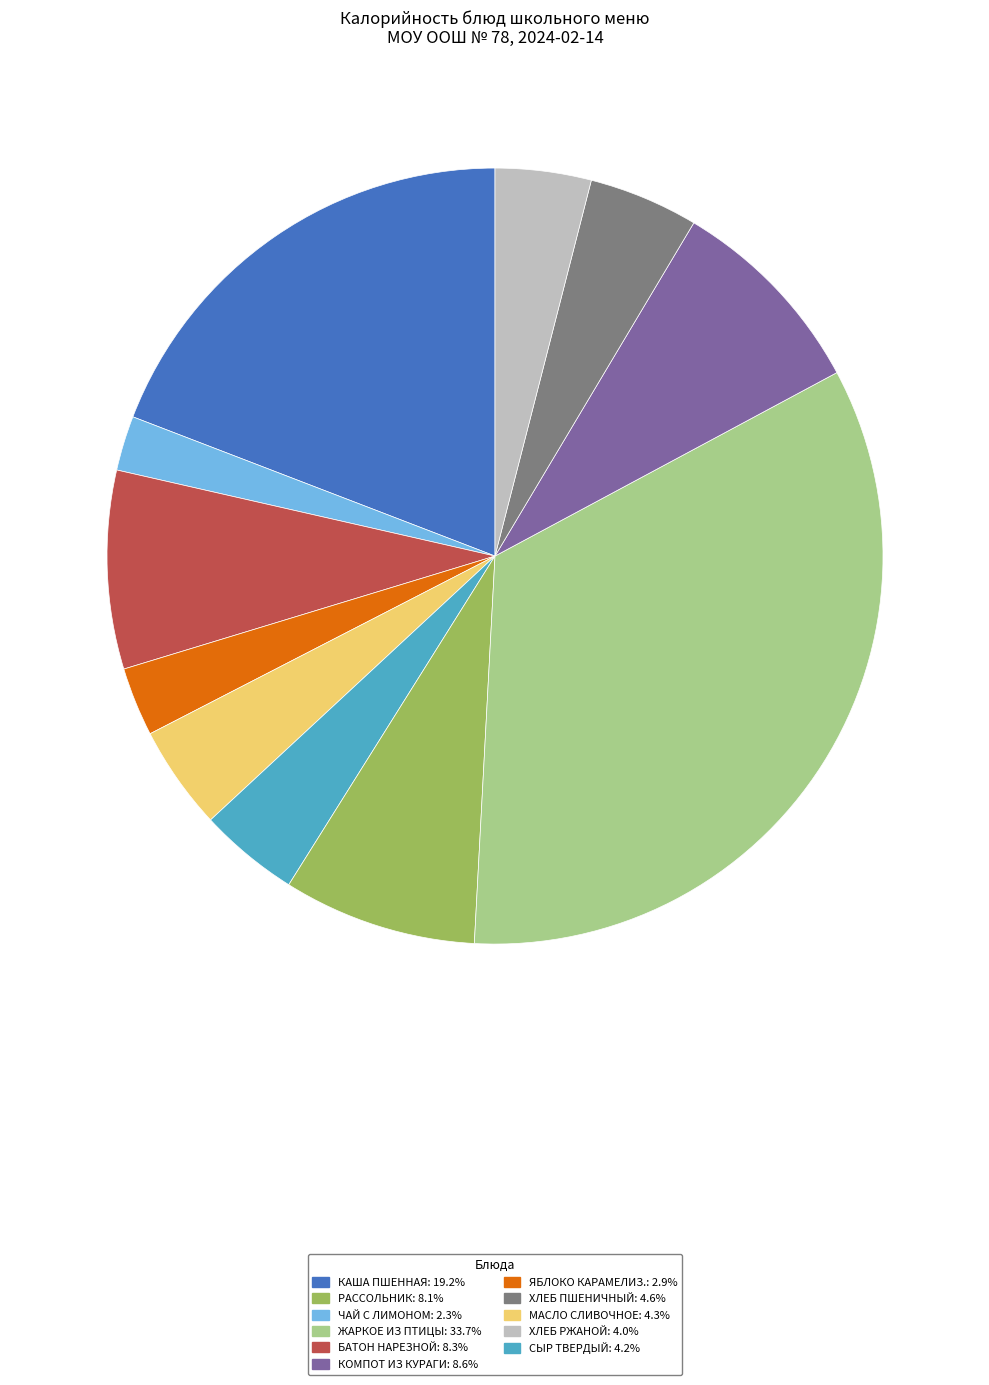

Is there any slice that represents more than half of the pie?

No